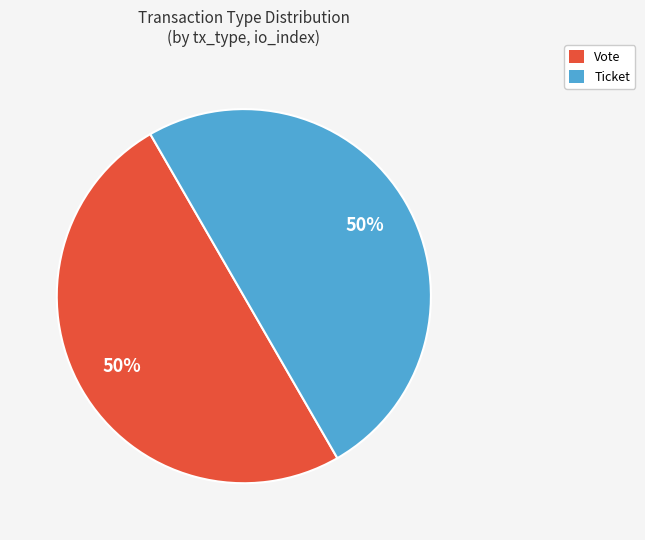

Is the sum of Ticket and Vote greater than half?

Yes